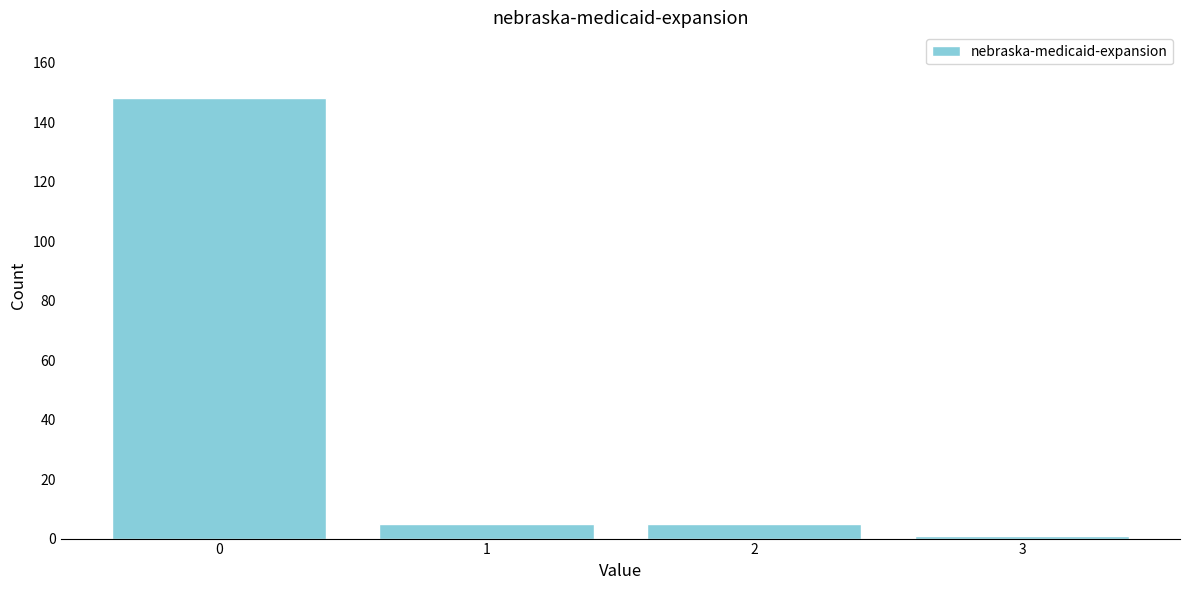

Reading left to right, transcribe all the data shown in this chart.

0=148	1=5	2=5	3=1